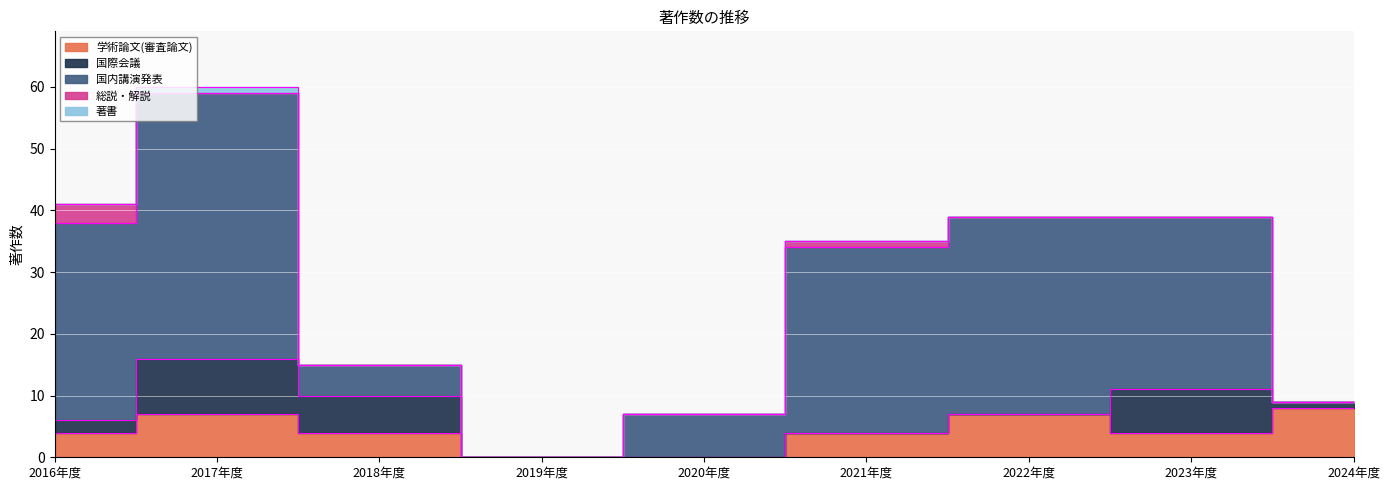

At which label does 学術論文(審査論文) reach its minimum?

2019年度